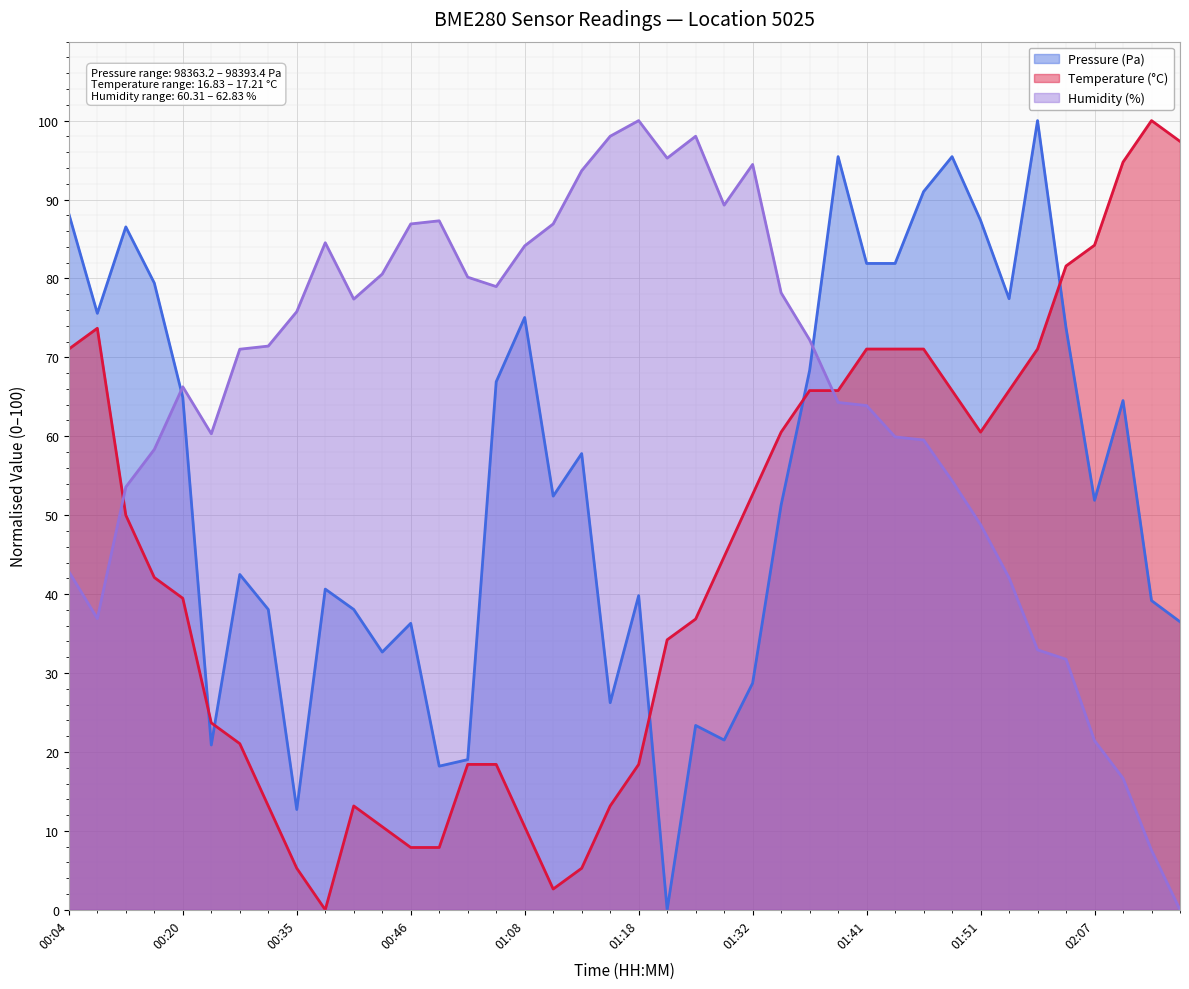

Is it true that Temperature (°C) equals 13.2 at 01:15?

True